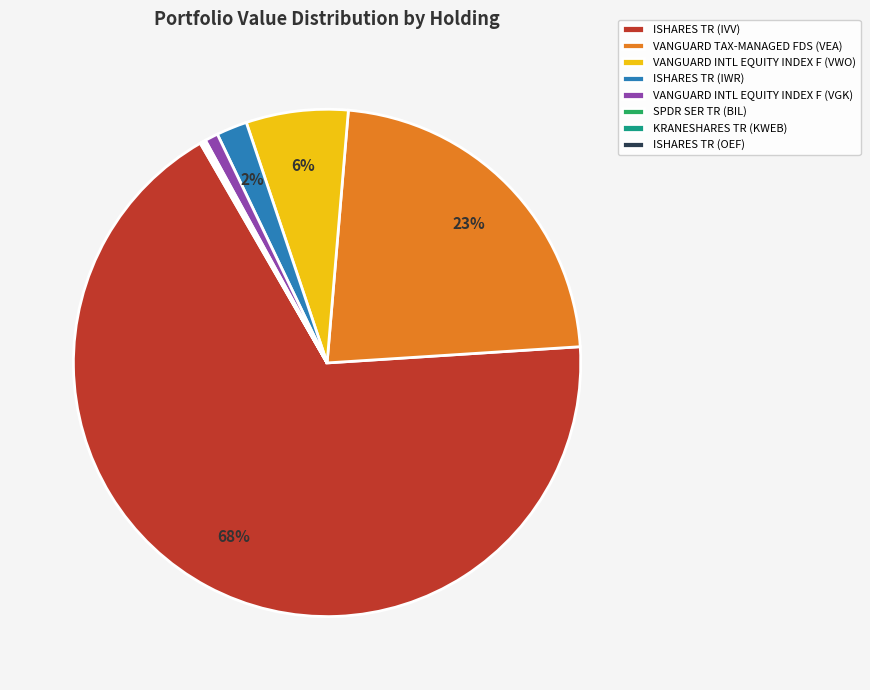

What is the largest slice in the pie chart?

ISHARES TR (IVV)